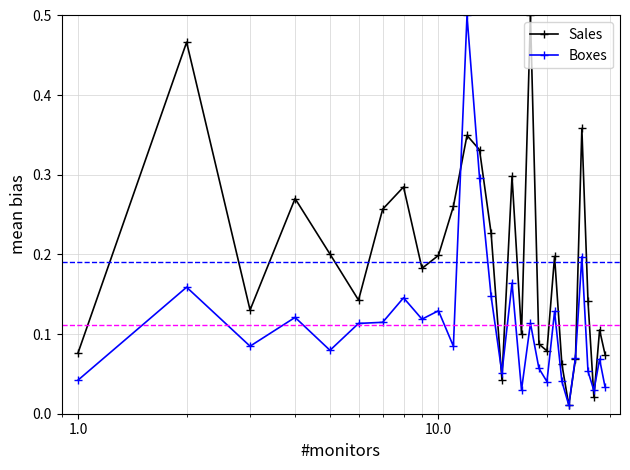

At how many categories does at least one series exceed 0?

29